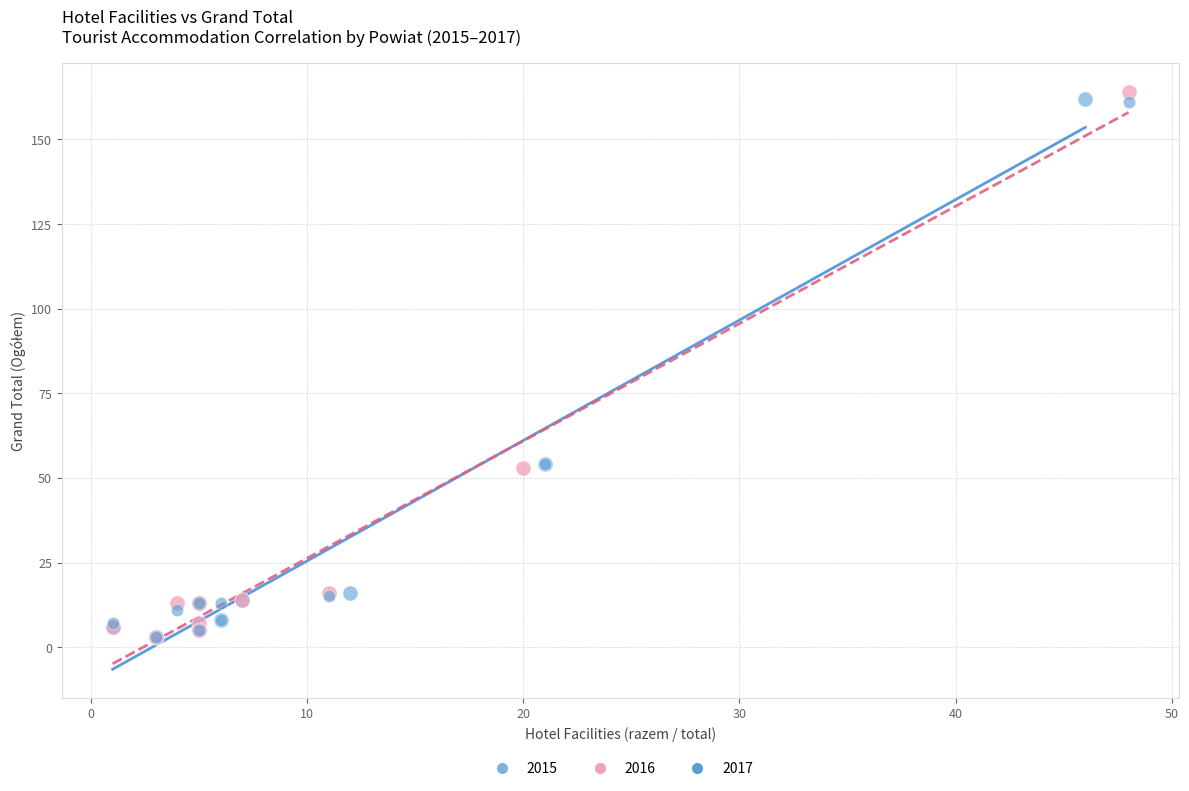

Which series has the widest spread of Y values?

2016